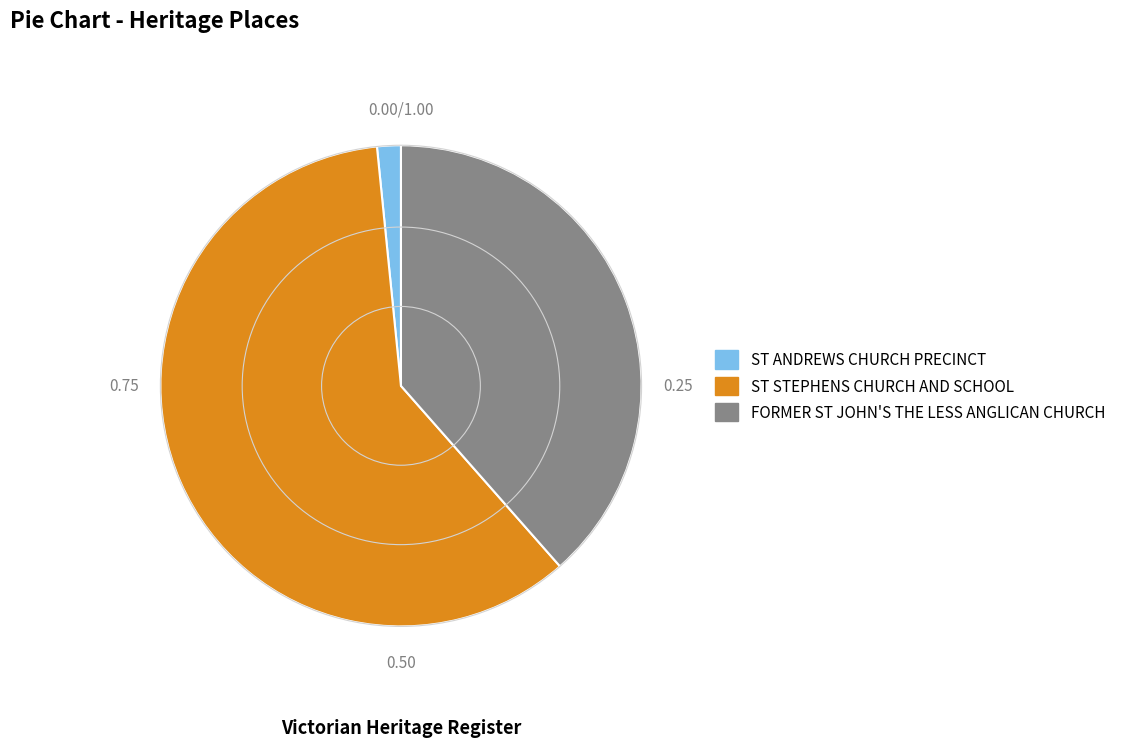

Do FORMER ST JOHN'S THE LESS ANGLICAN CHURCH and ST STEPHENS CHURCH AND SCHOOL together represent more than half of the pie?

Yes